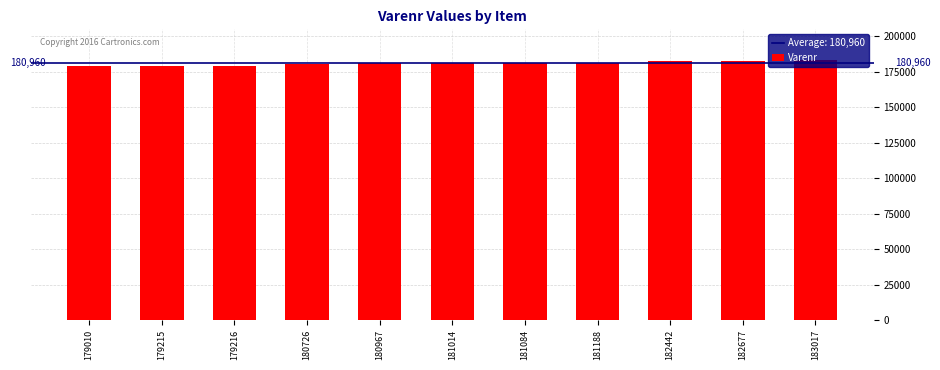

The value at 181188 is 253241. True or false?

False